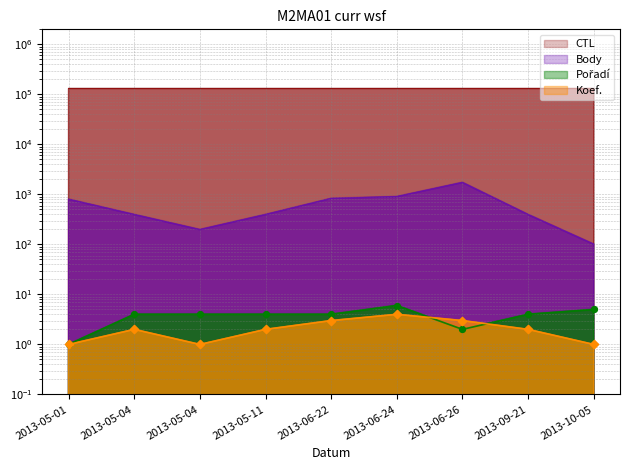

What are all the series names shown in the legend?

Body, CTL, Pořadí, Koef.